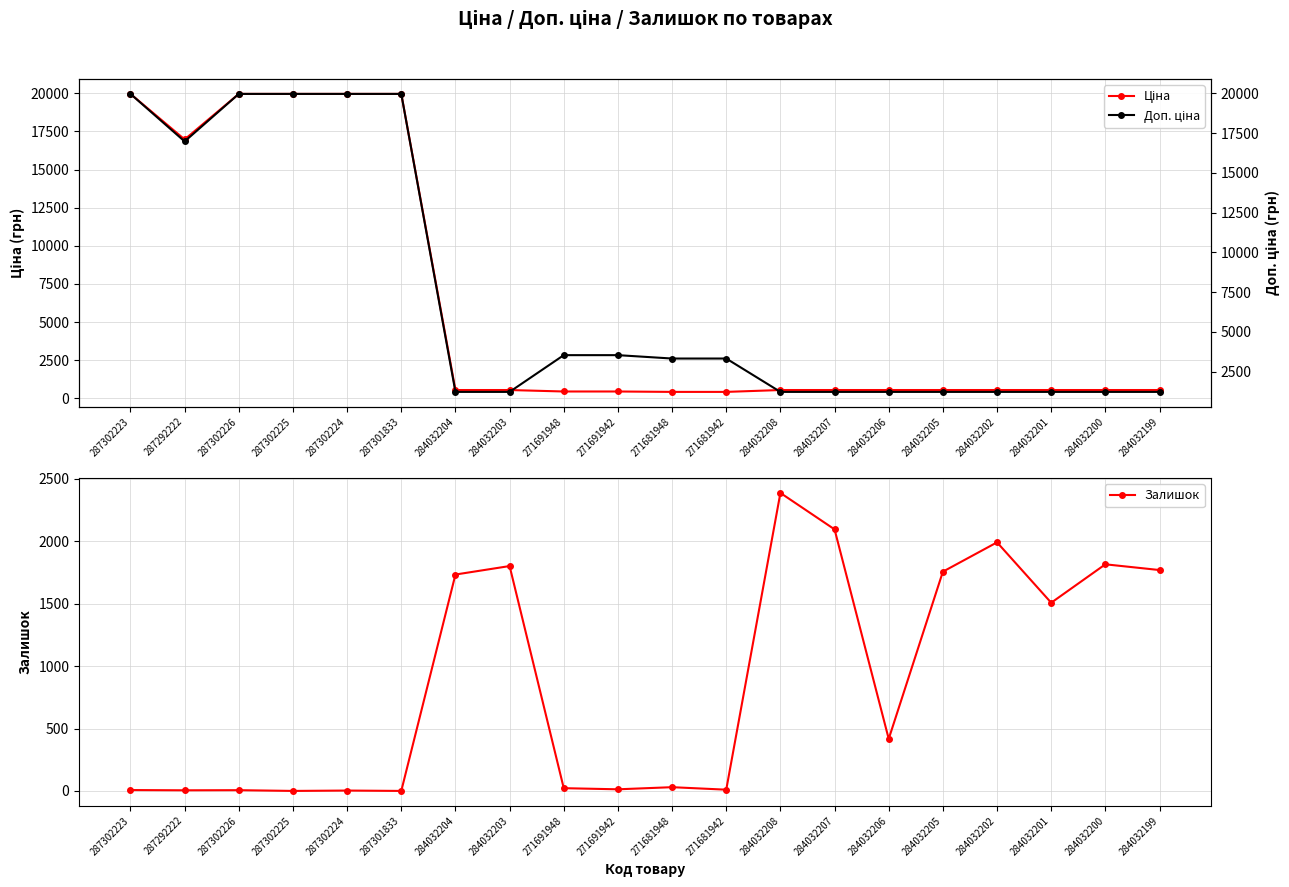

What is the label of the 2nd point from the left?

287292222